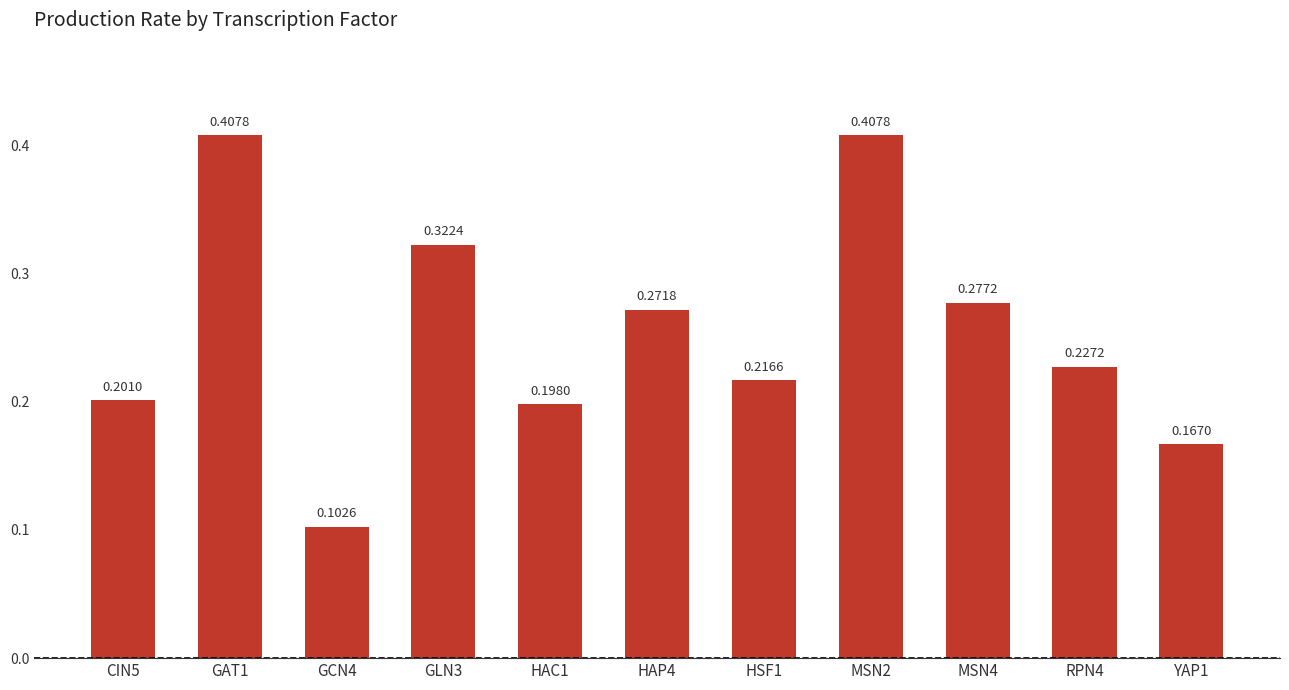

What is the change in value from HSF1 to MSN2?

+0.2